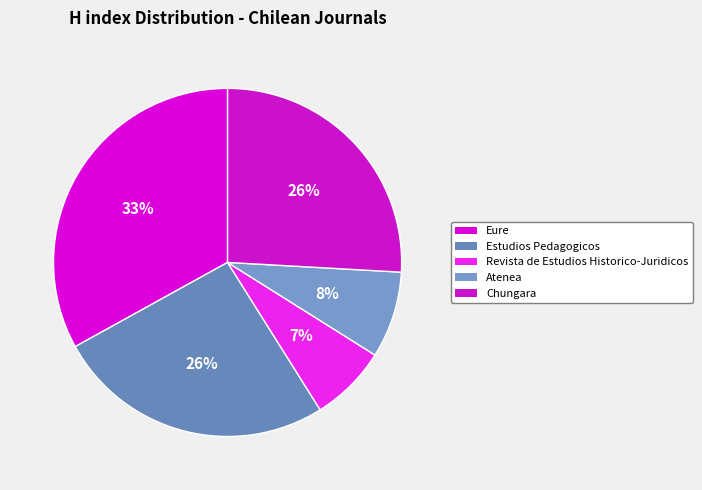

To the nearest percent, what is the combined percentage of Revista de Estudios Historico-Juridicos and Eure?

40%